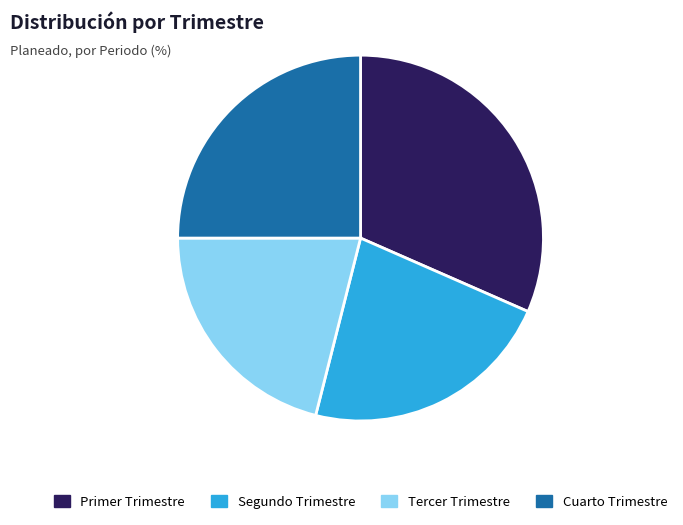

How many segments does this pie chart have?

4